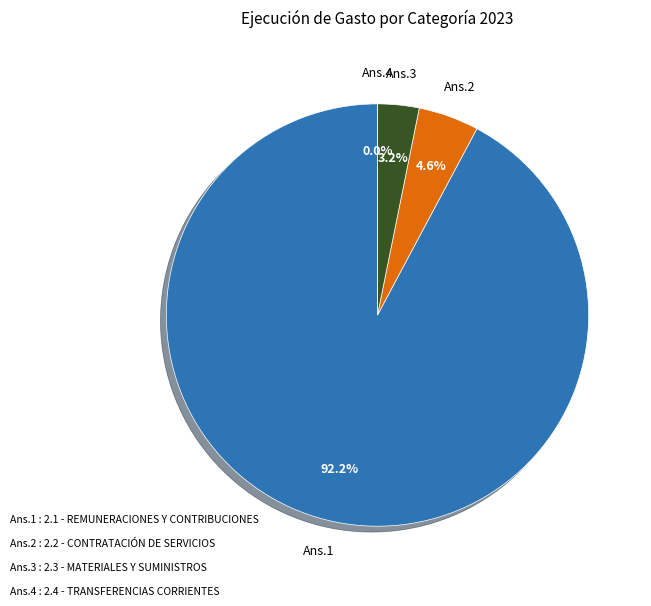

What is the change in value from 2.1 - REMUNERACIONES Y CONTRIBUCIONES to 2.3 - MATERIALES Y SUMINISTROS?

-143875825.7